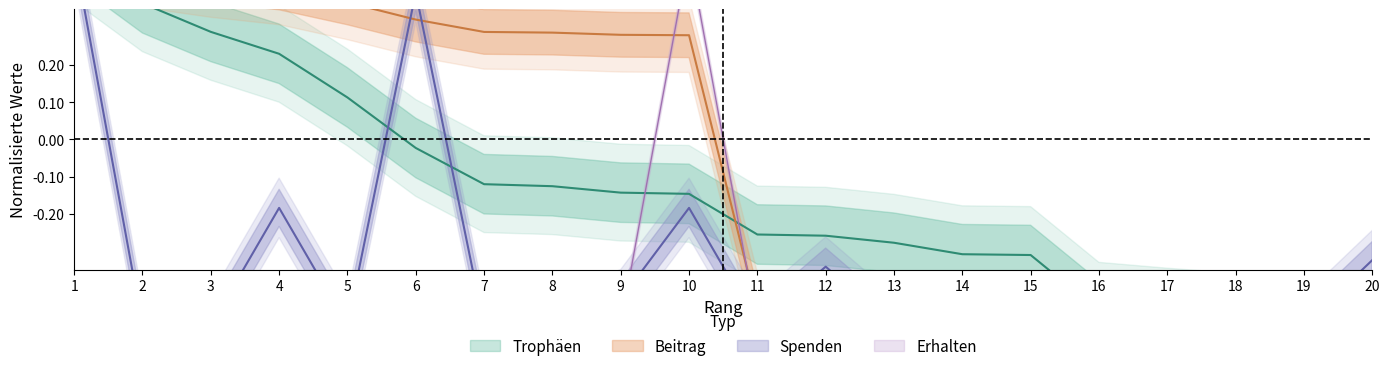

Reading right to left, extract all data points from this chart.

Trophäen: 20=-0.5	19=-0.5	18=-0.5	17=-0.5	16=-0.5	15=-0.3	14=-0.3	13=-0.3	12=-0.3	11=-0.3	10=-0.1	9=-0.1	8=-0.1	7=-0.1	6=-0.0	5=0.1	4=0.2	3=0.3	2=0.4	1=0.5
Beitrag: 20=-0.5	19=-0.5	18=-0.5	17=-0.5	16=-0.5	15=-0.5	14=-0.5	13=-0.5	12=-0.5	11=-0.5	10=0.3	9=0.3	8=0.3	7=0.3	6=0.3	5=0.4	4=0.4	3=0.4	2=0.5	1=0.5
Spenden: 20=-0.3	19=-0.5	18=-0.5	17=-0.5	16=-0.5	15=-0.5	14=-0.5	13=-0.5	12=-0.3	11=-0.5	10=-0.2	9=-0.4	8=-0.5	7=-0.5	6=0.4	5=-0.5	4=-0.2	3=-0.5	2=-0.5	1=0.5
Erhalten: 20=-0.5	19=-0.5	18=-0.5	17=-0.5	16=-0.5	15=-0.5	14=-0.5	13=-0.5	12=-0.5	11=-0.5	10=0.5	9=-0.5	8=-0.5	7=-0.5	6=-0.5	5=-0.5	4=-0.5	3=-0.5	2=-0.5	1=-0.5